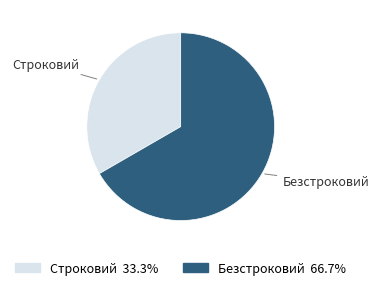

Combined, do Строковий and Безстроковий account for over 50%?

Yes